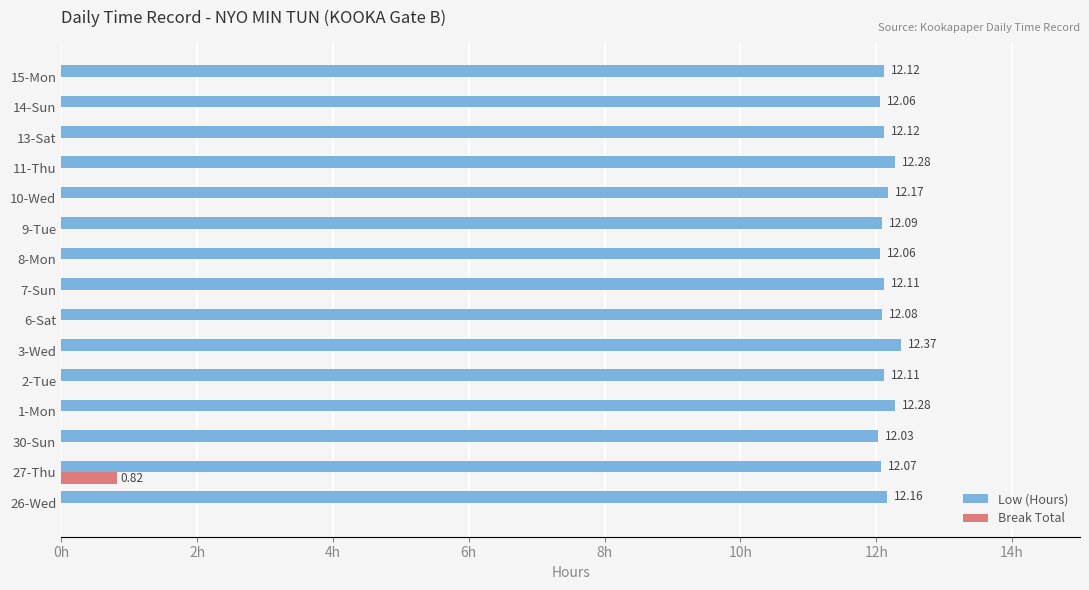

At which category is the sum across all series the highest?

27-Thu